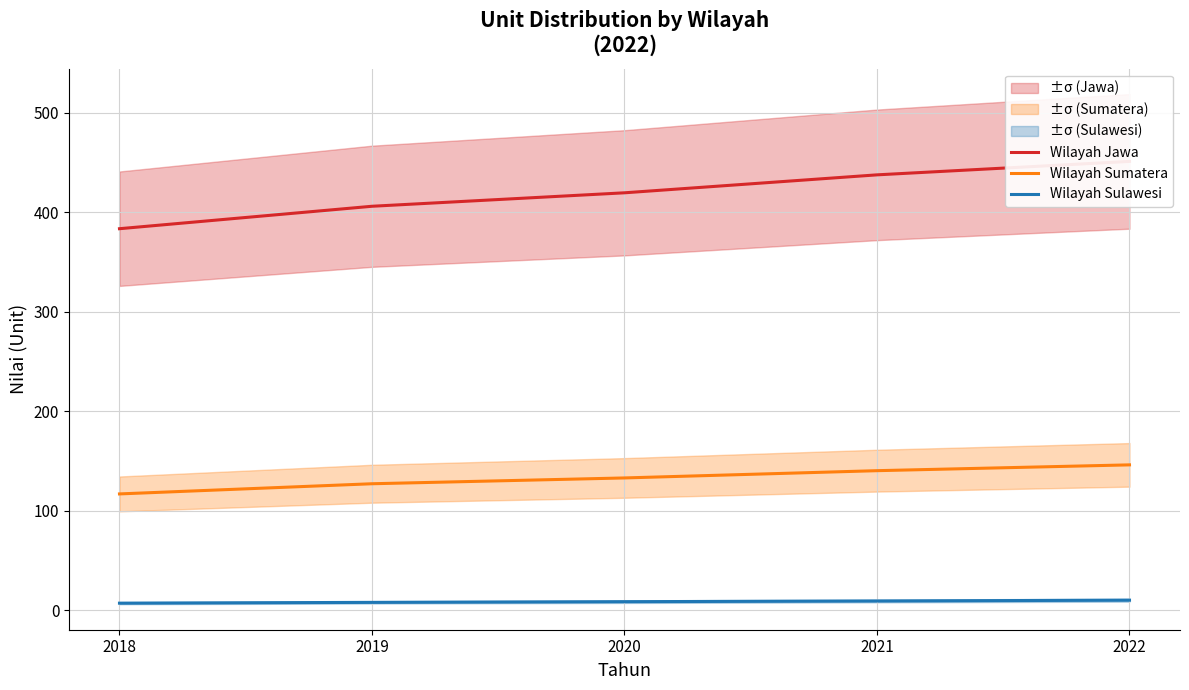

True or false: Wilayah Sumatera and Wilayah Sulawesi intersect in this chart.

False